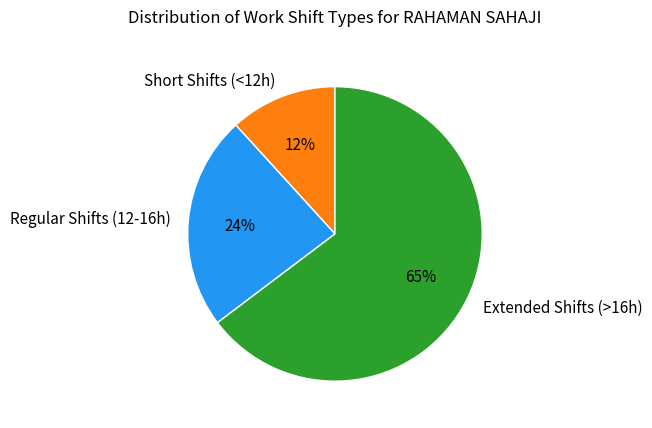

How many segments does this pie chart have?

3